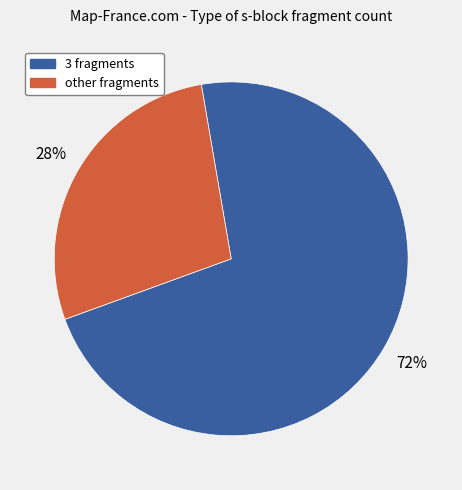

To the nearest percent, what is the average slice percentage?

50%